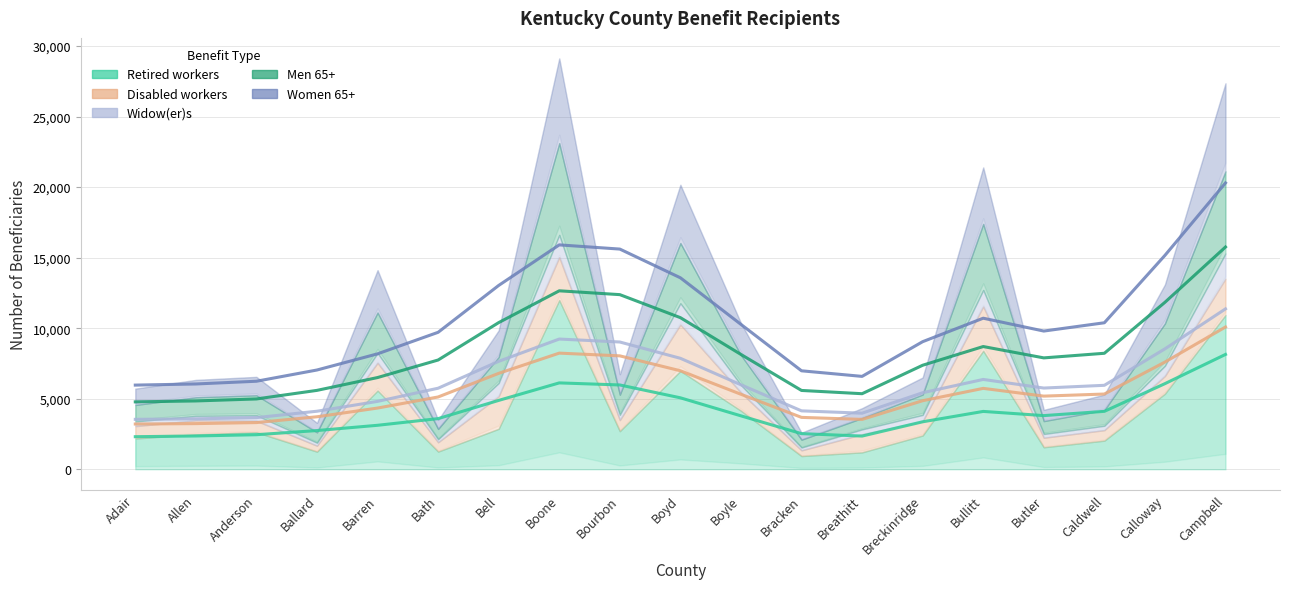

What is the difference between the second highest and minimum values in the Men 65+ series?

7872.6